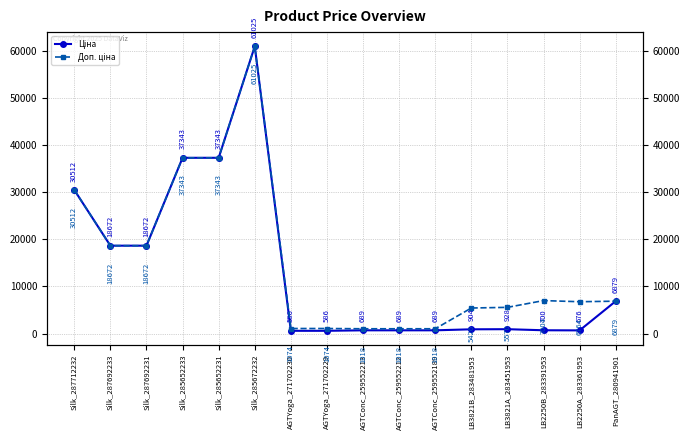

How many data points in Ціна are above 928?

8